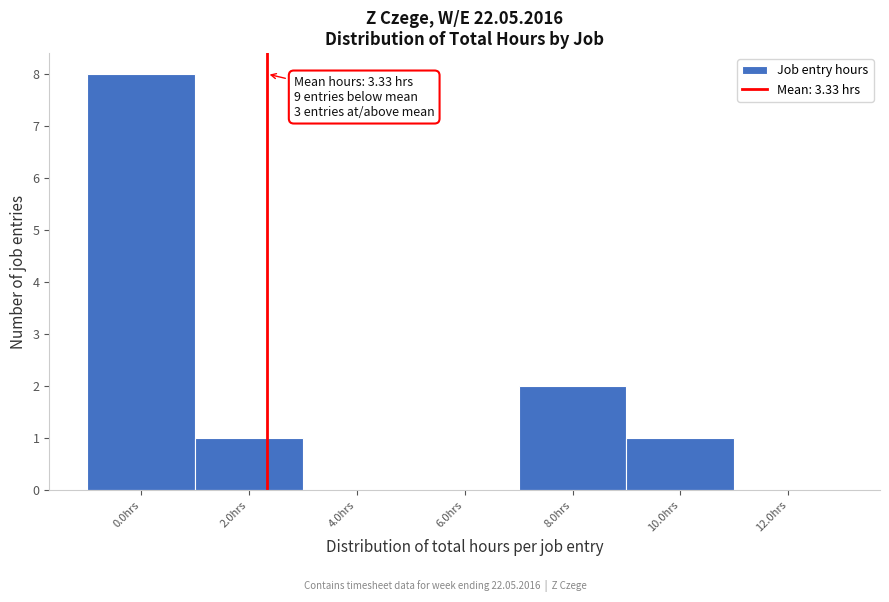

Reading right to left, extract all data points from this chart.

12.0hrs=0	10.0hrs=1	8.0hrs=2	6.0hrs=0	4.0hrs=0	2.0hrs=1	0.0hrs=8